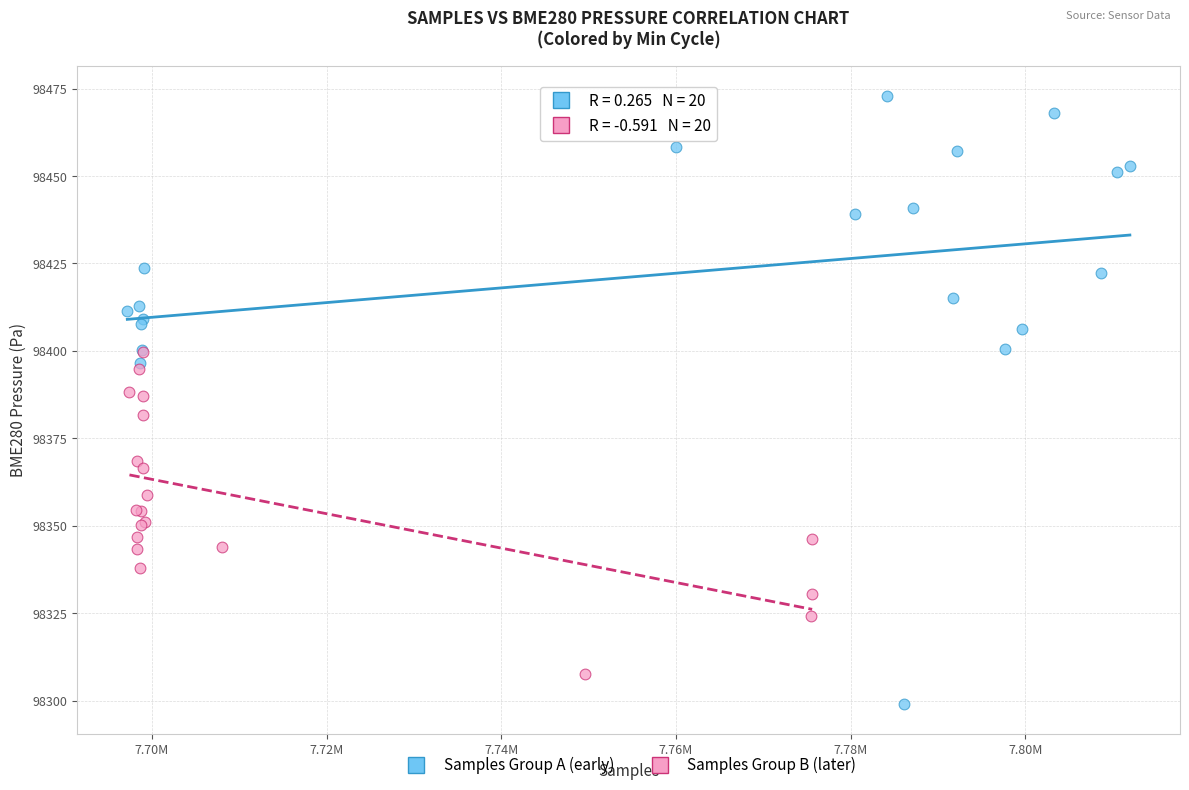

Which series has the widest spread of Y values?

Samples Group A (early)